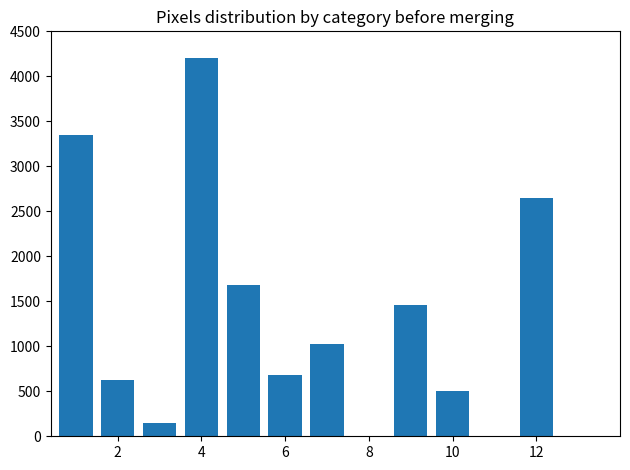

Are the bars horizontal?

No